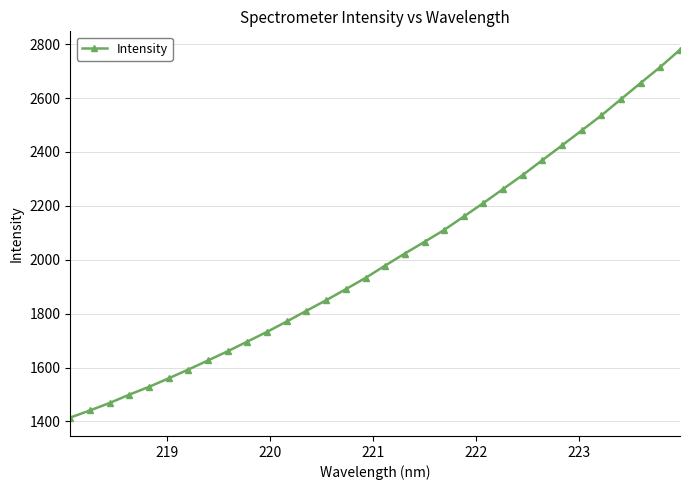

What is the greatest value displayed?

2779.2